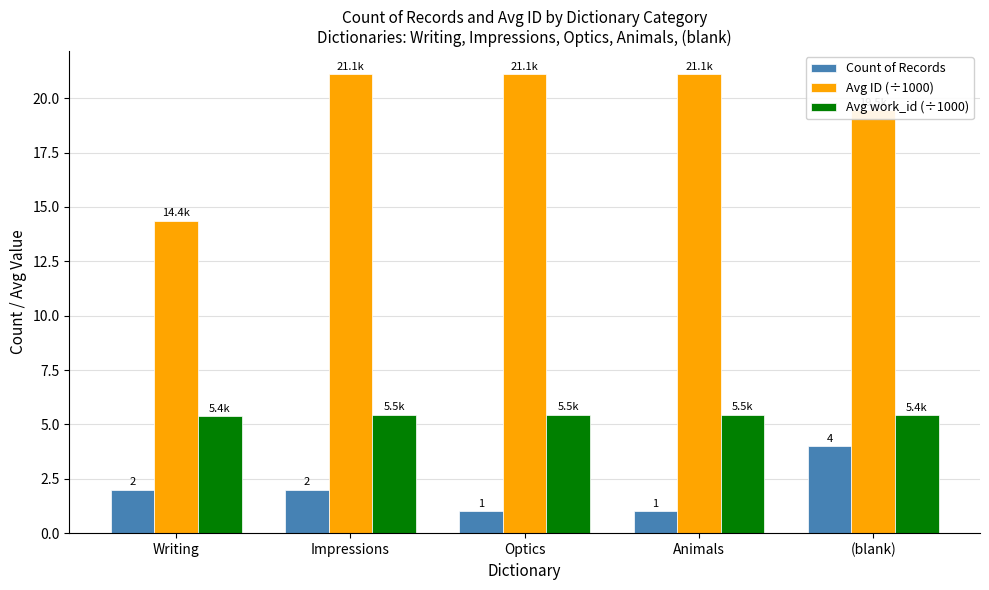

How many groups of bars are there?

5